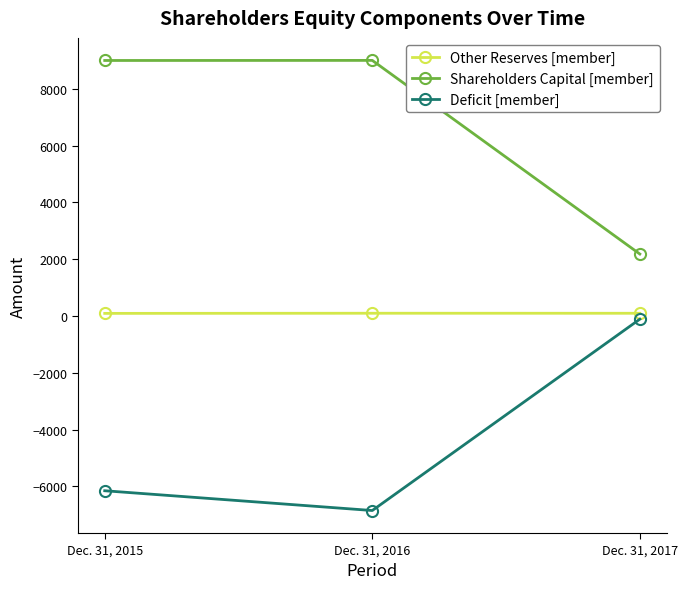

At which label is Deficit [member] closest to -3479?

Dec. 31, 2015